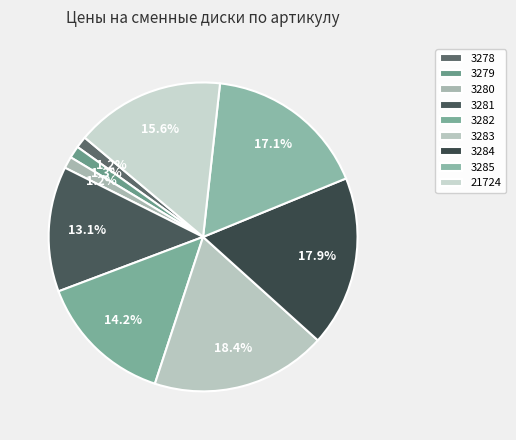

To the nearest percent, what is the difference between the largest and smallest slice percentages?

17%